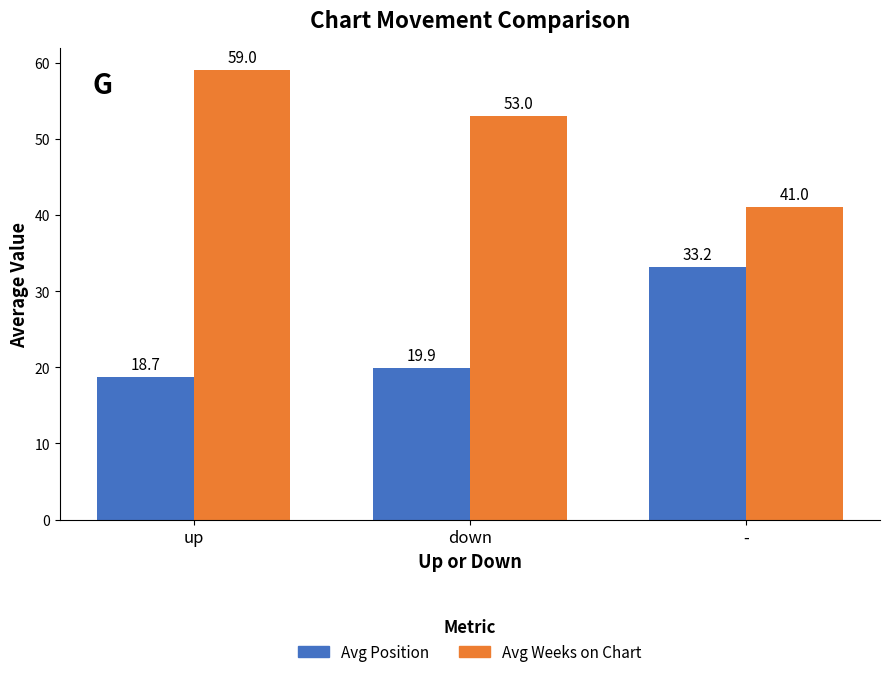

What is the lowest value of the Avg Position series?

18.7